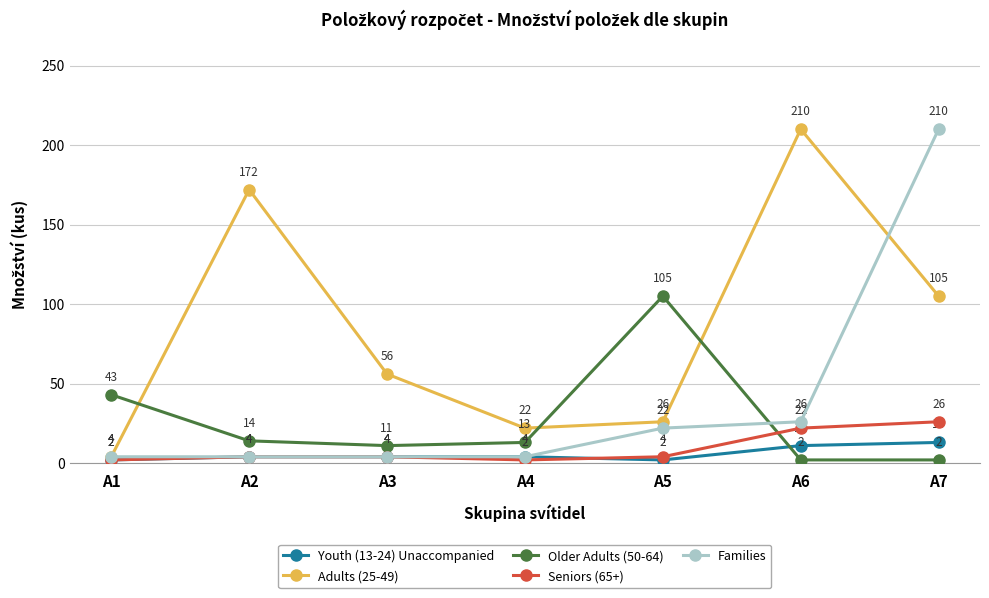

Which category has the lowest value in the Adults (25-49) series?

A1